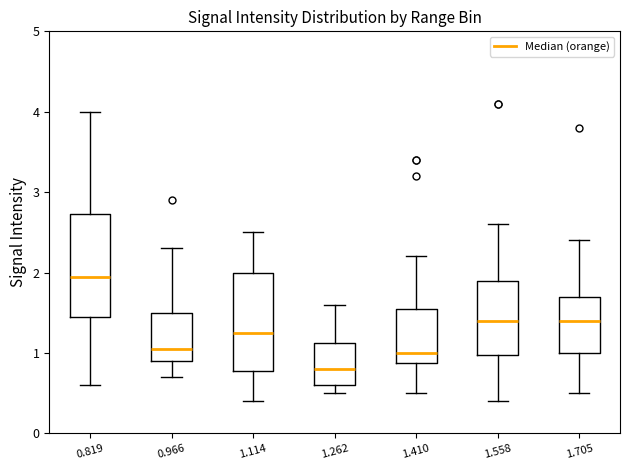

Where is the lower edge of the box at x = 0.966 on the y-axis? The values are not printed on the chart, so give them approximately, as read against the axis.

0.9